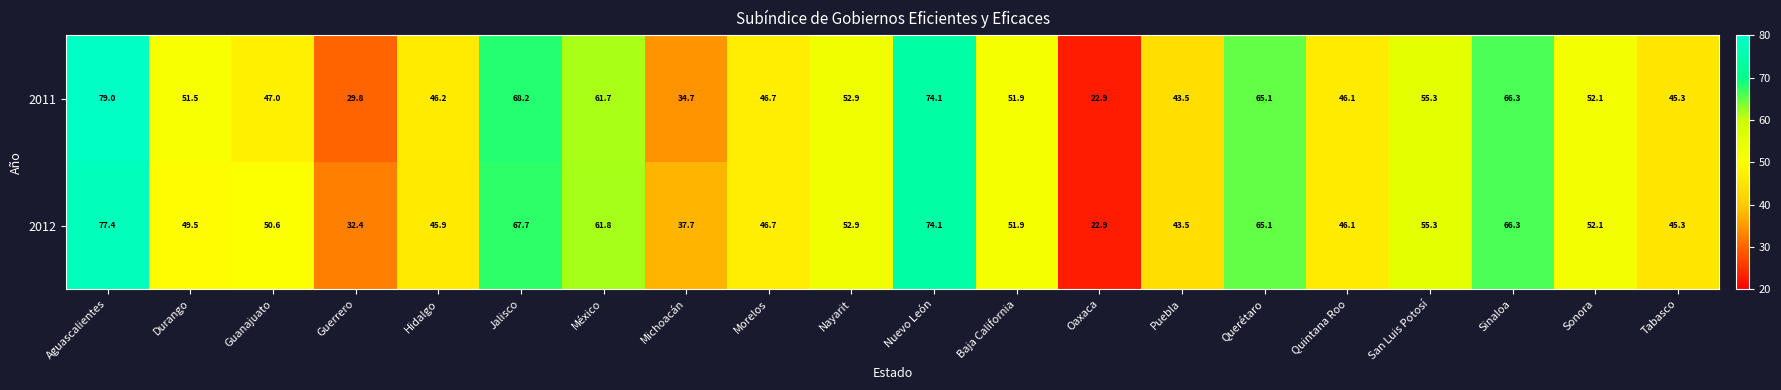

List the series in order of their peak value, highest first.

2011, 2012